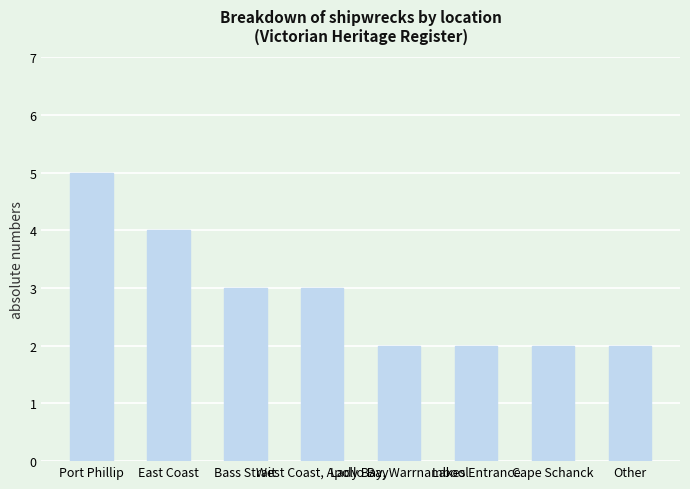

Where does the data first go above 3?

Port Phillip